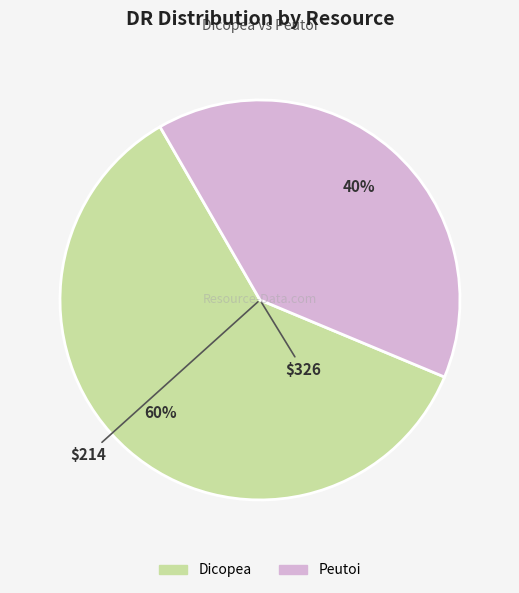

Which has a higher value, Dicopea or Peutoi?

Dicopea